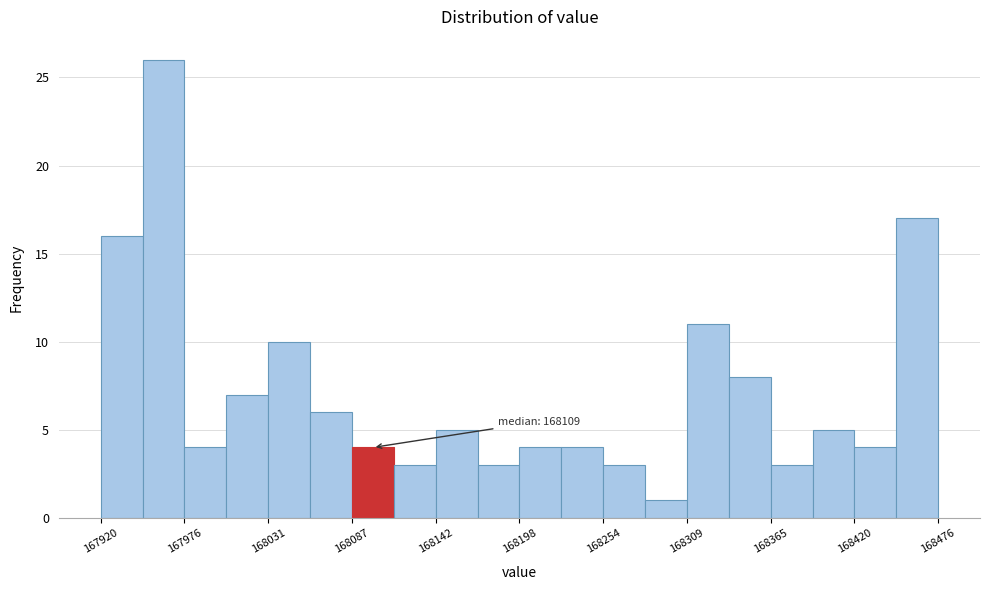

Read against the x-axis, roughly where is the centre of the tallest bar?

167960